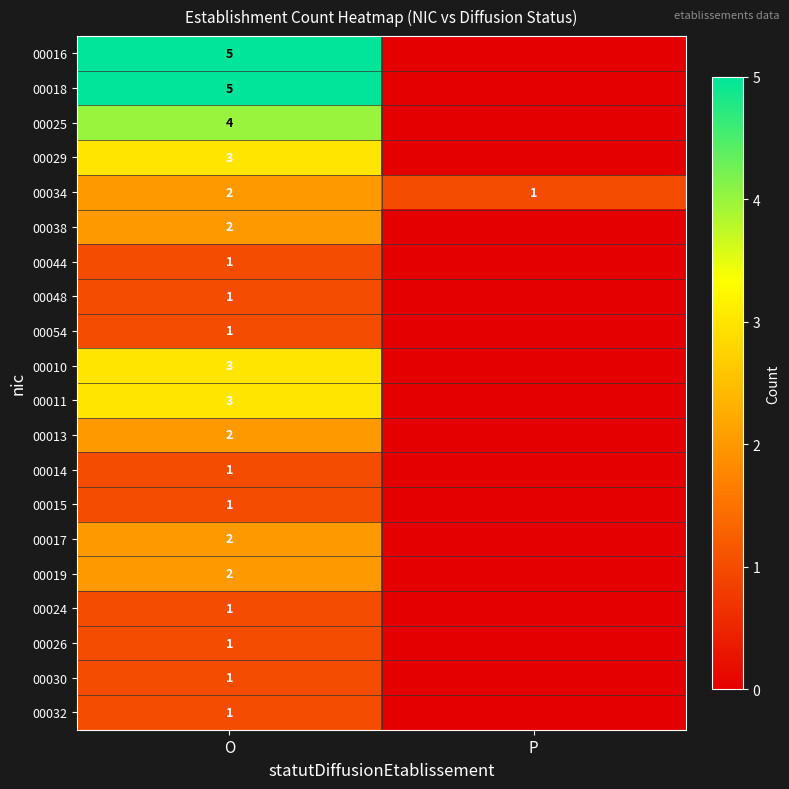

What is the total value across all series at O?

42